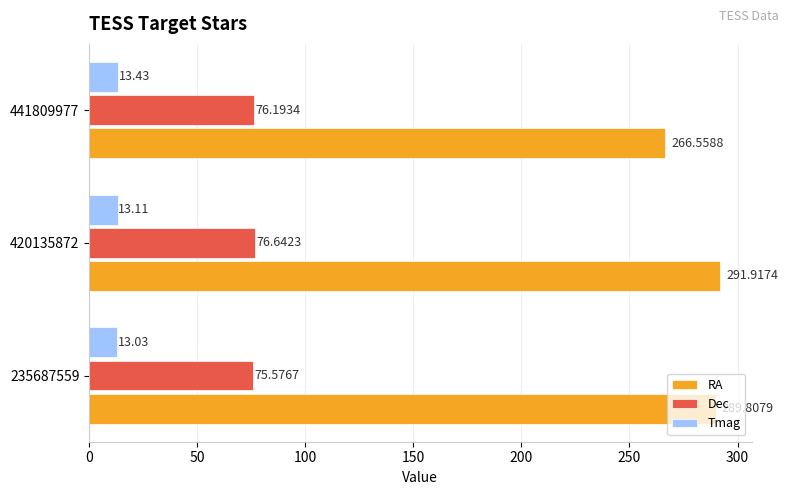

At how many categories does at least one series exceed 34?

3